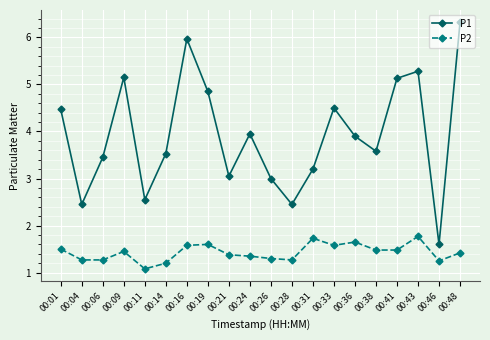

What is the difference between the second highest and minimum values in the P1 series?

4.4